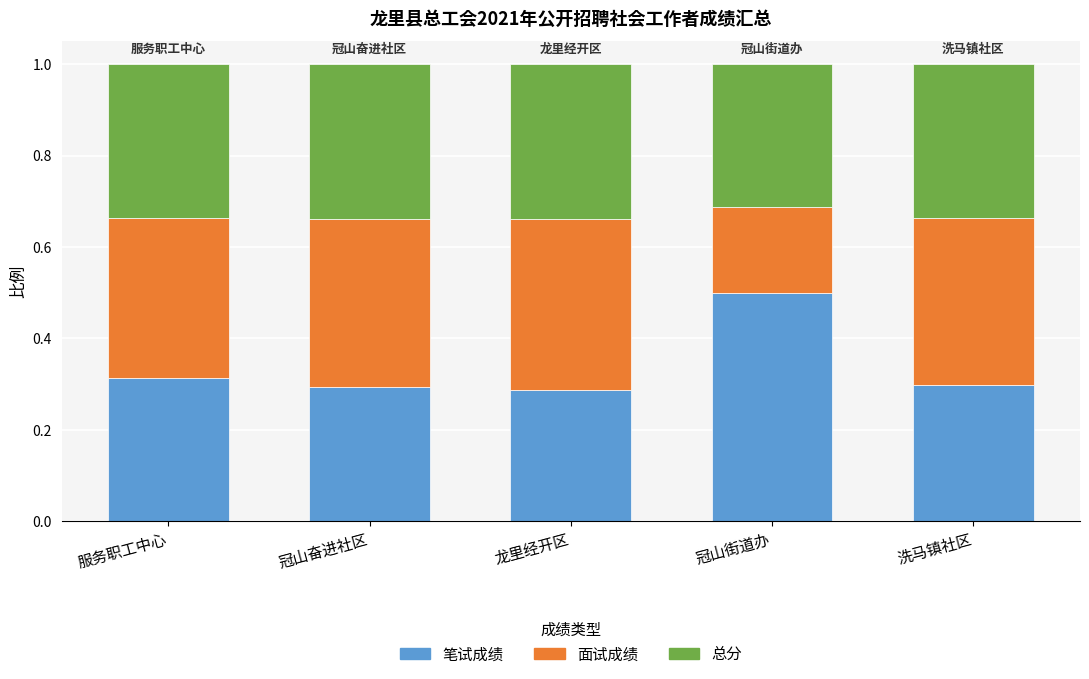

What is the total value across all series at 冠山街道办?

1.0